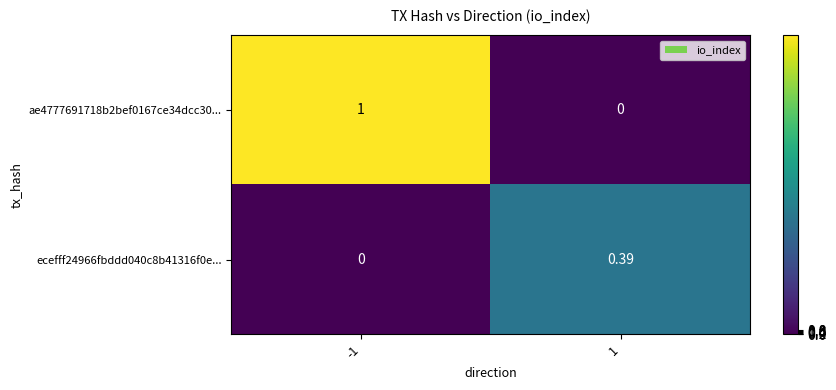

Is the value of ae4777691718b2bef0167ce34dcc30... at -1 greater than the value of ecefff24966fbddd040c8b41316f0e... at 1?

Yes